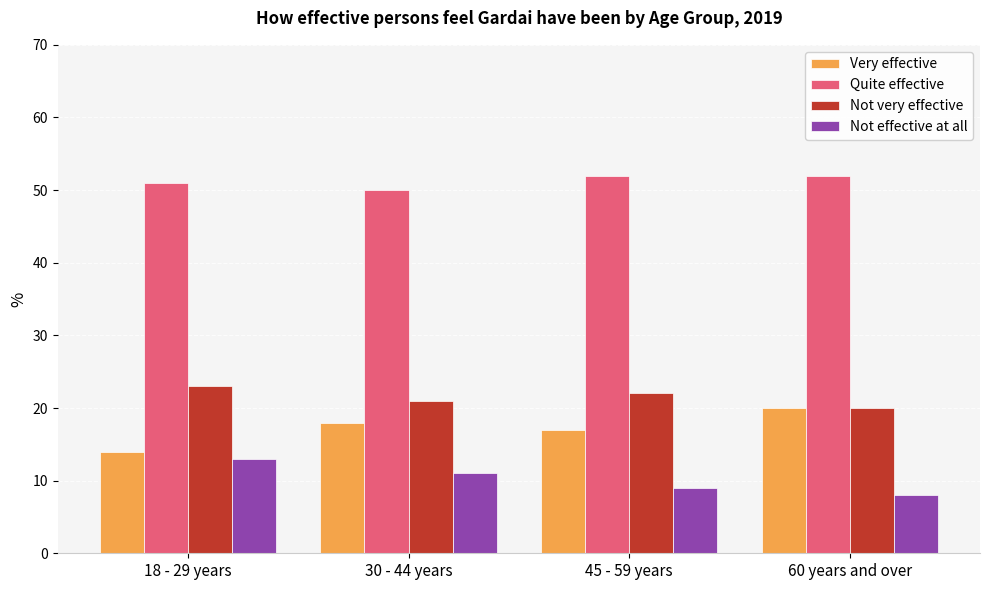

Which label corresponds to the smallest value in the chart?

60 years and over